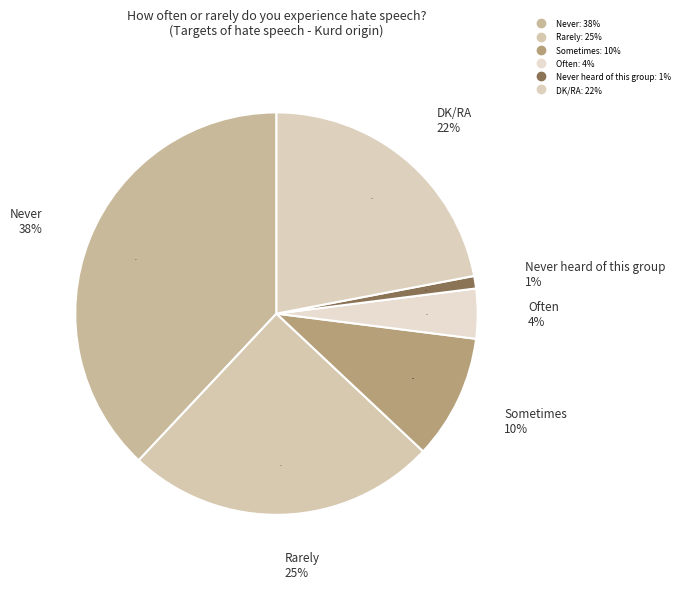

Does Never represent more than half of the total?

No